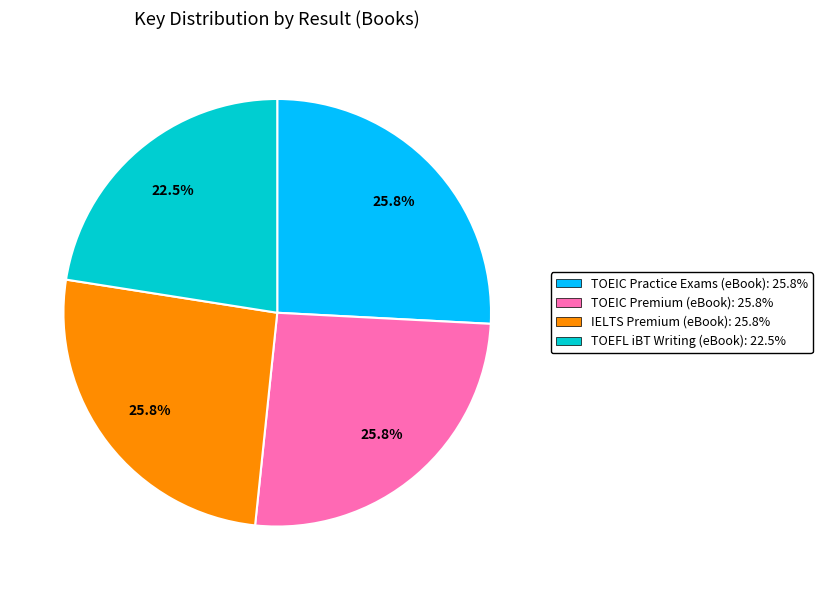

What percentage do IELTS Premium (eBook) and TOEIC Practice Exams (eBook) together represent?

51.7%